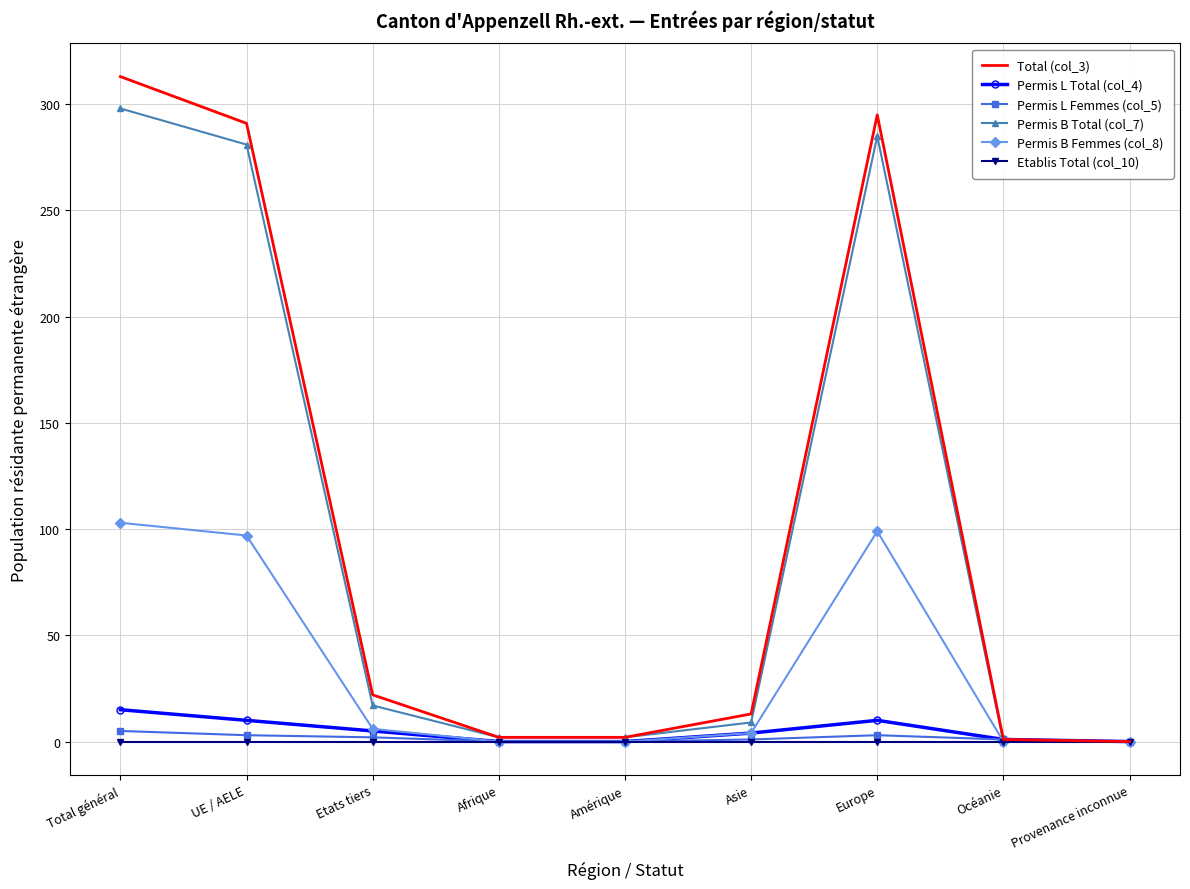

At which category is the sum across all series the highest?

Total général